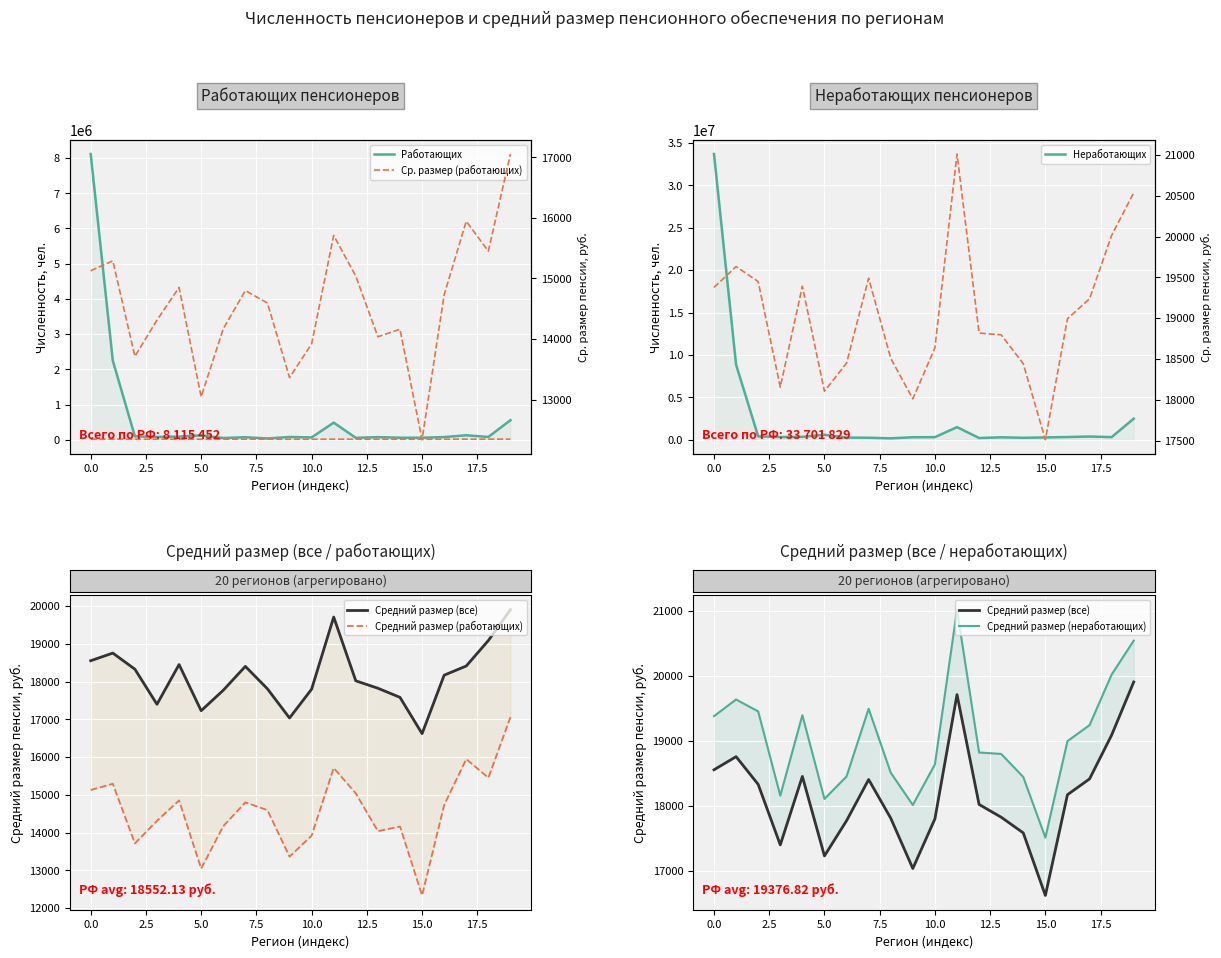

What is the sum of the Работающих values at Владимирская область and Российская Федерация?

8204412.0